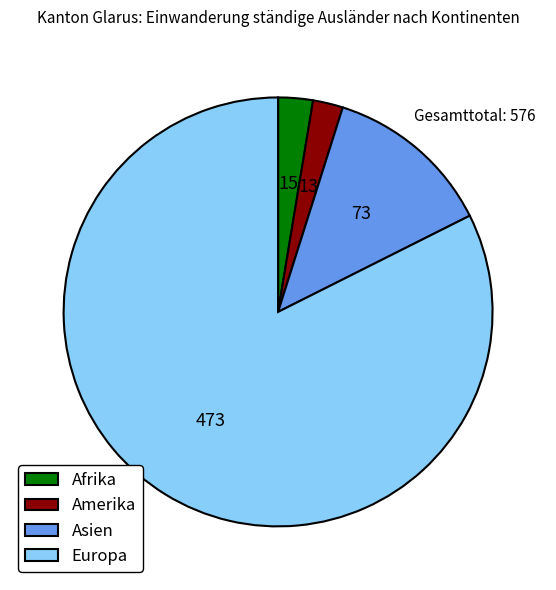

What is the ratio of the value at Asien to the value at Afrika?

4.9